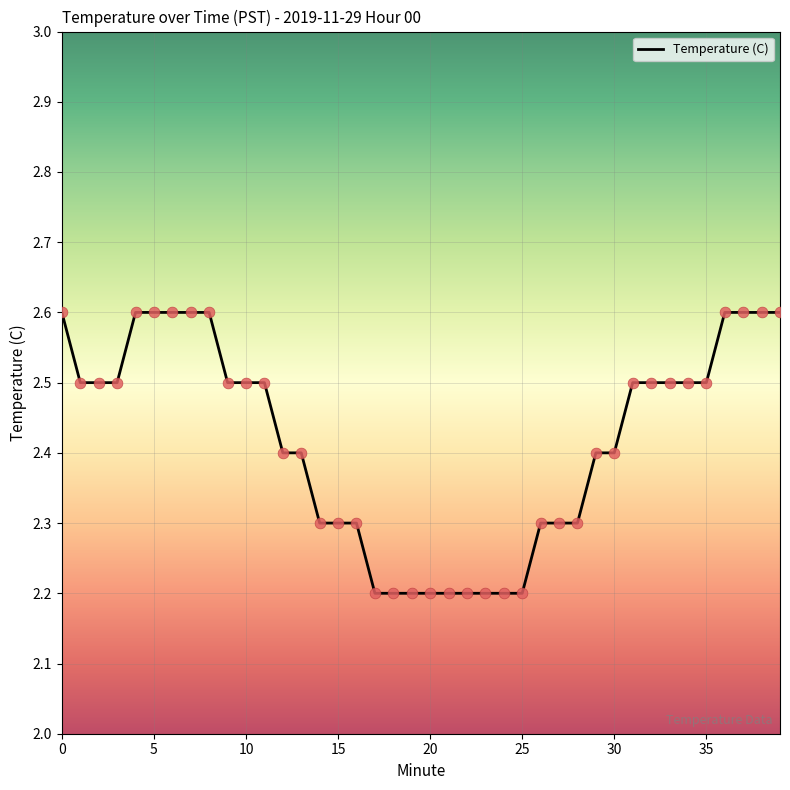

What is the smallest value displayed?

2.2